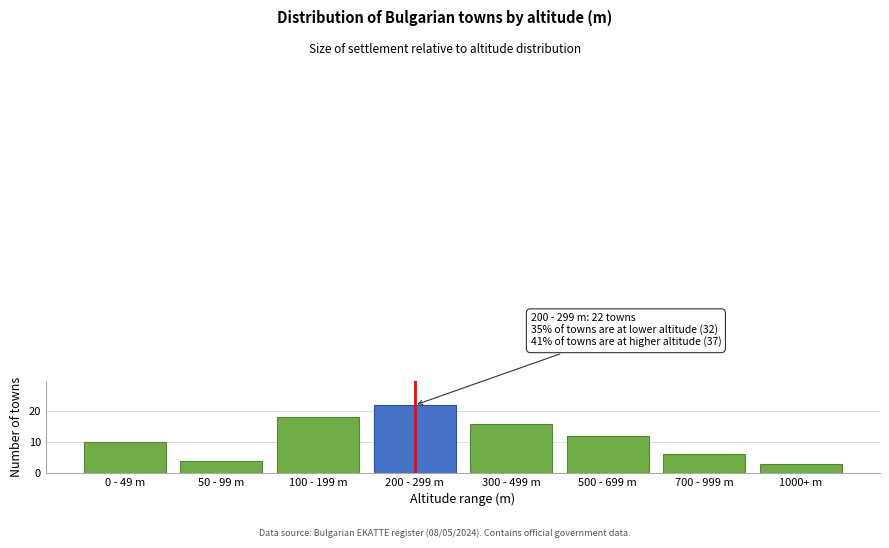

Reading right to left, what are all the values shown in this chart?

1000+ m=3	700 - 999 m=6	500 - 699 m=12	300 - 499 m=16	200 - 299 m=22	100 - 199 m=18	50 - 99 m=4	0 - 49 m=10